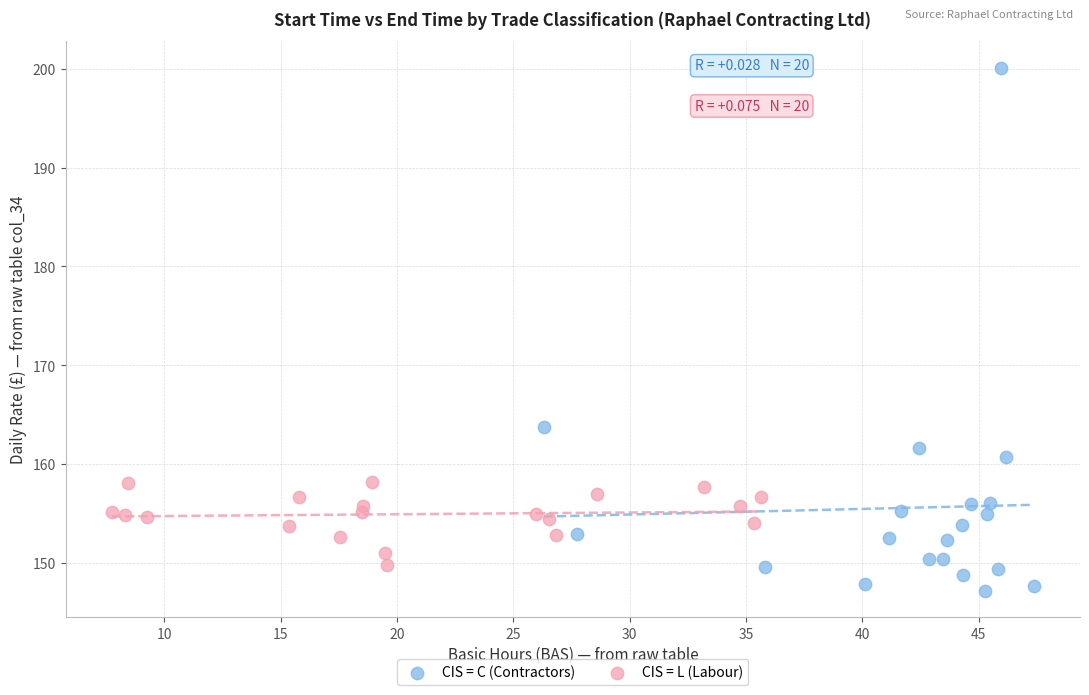

Which series contains the lowest Y value?

CIS = C (Contractors)